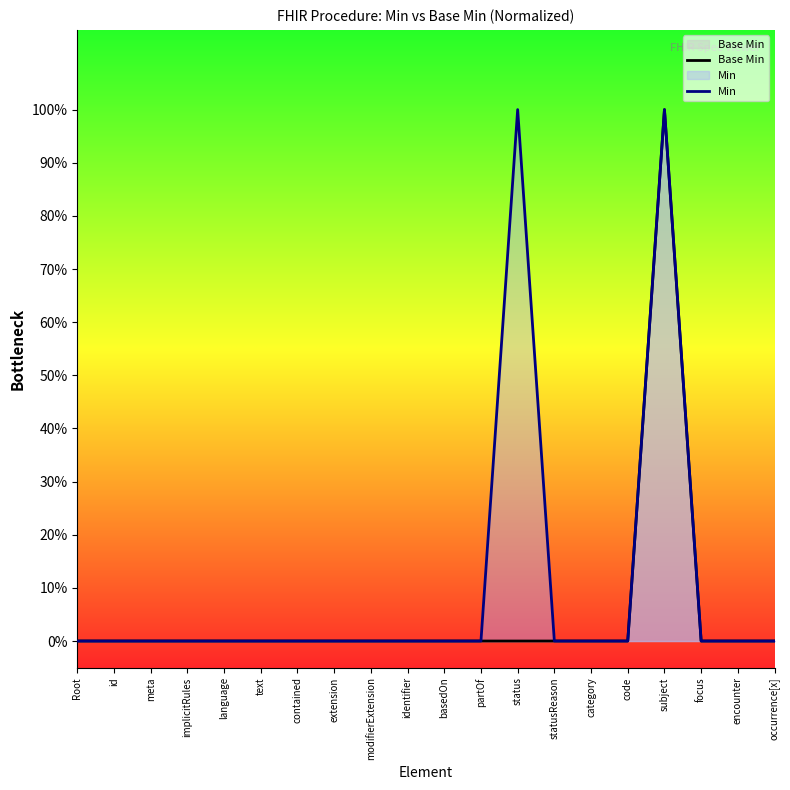

Is it true that Base Min equals 0 at extension?

True